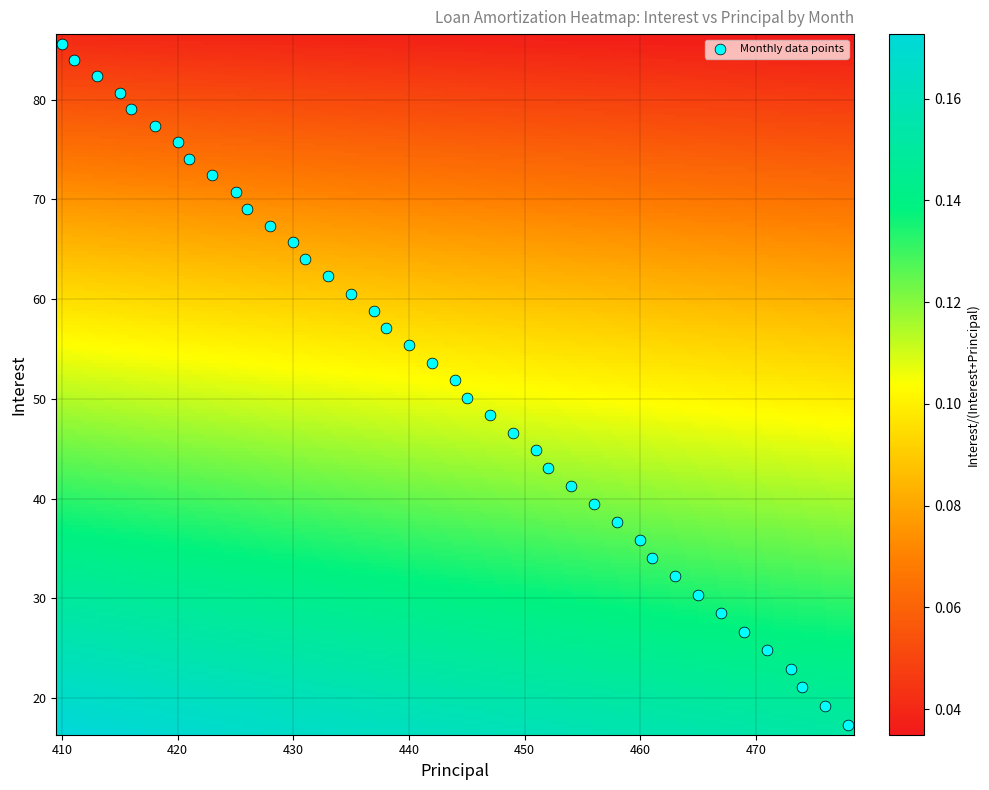

What is the range of X values (max minus min)?

68.0